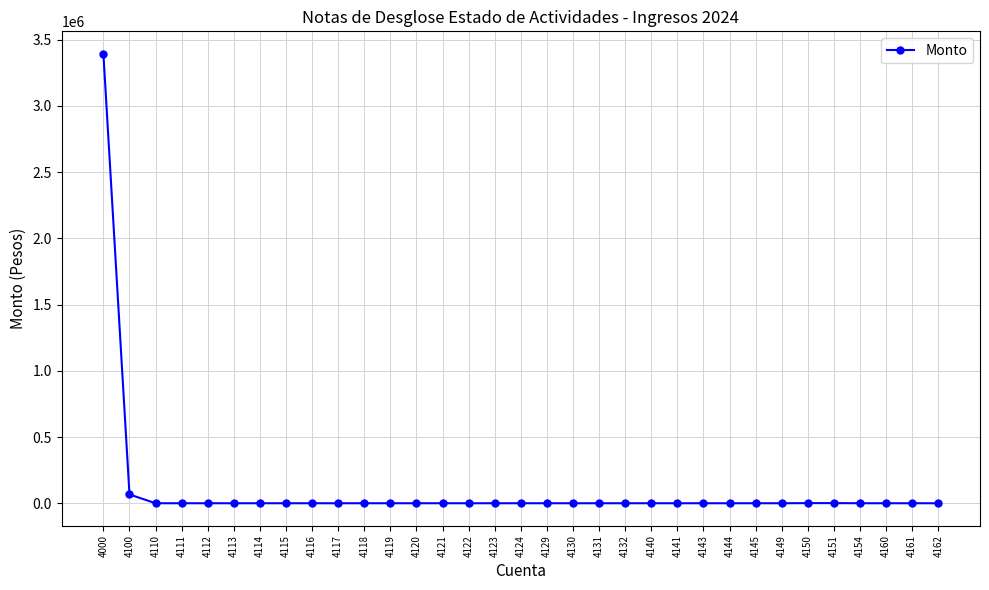

What is the greatest value displayed?

3393145.5